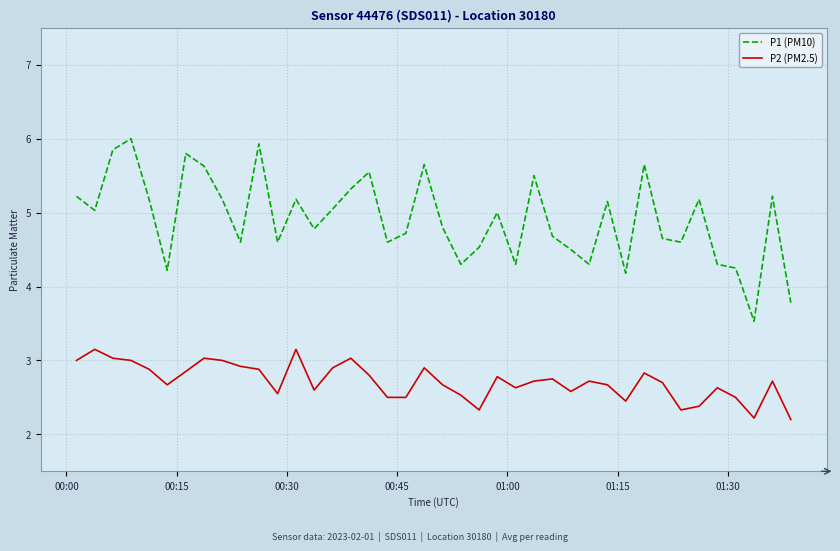

What is the greatest value displayed?

6.0